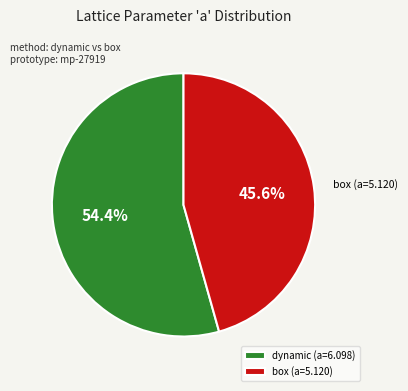

Which slice is the smallest?

box (a=5.120)